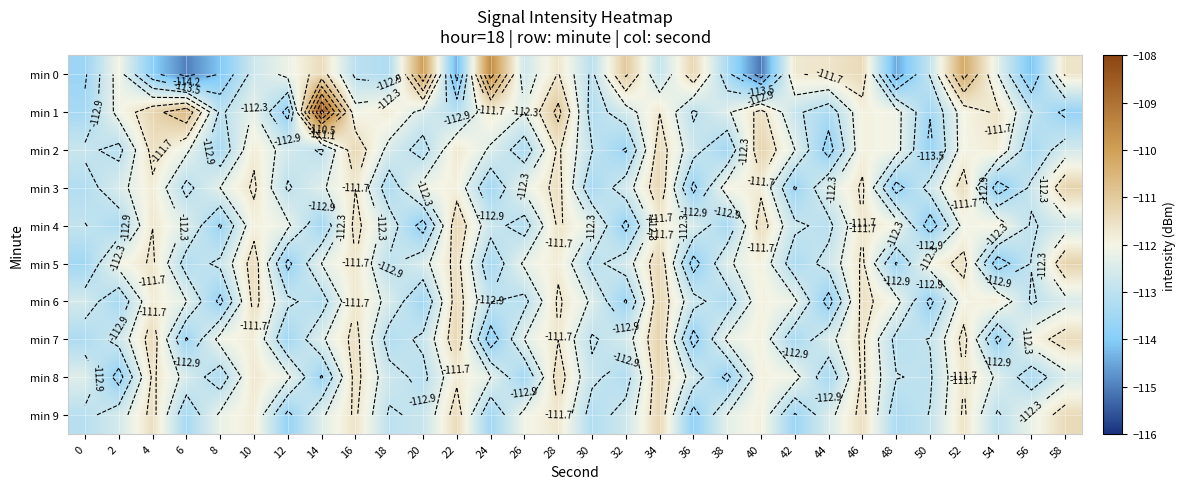

What is the average value of the min 5 series?

-112.5